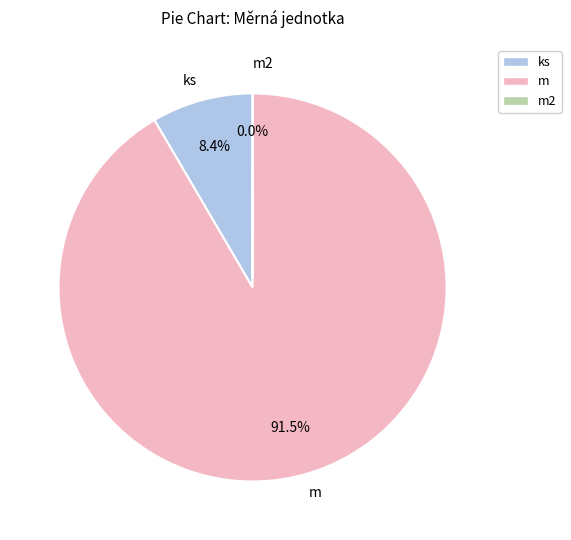

Does m account for over 50% of the chart?

Yes